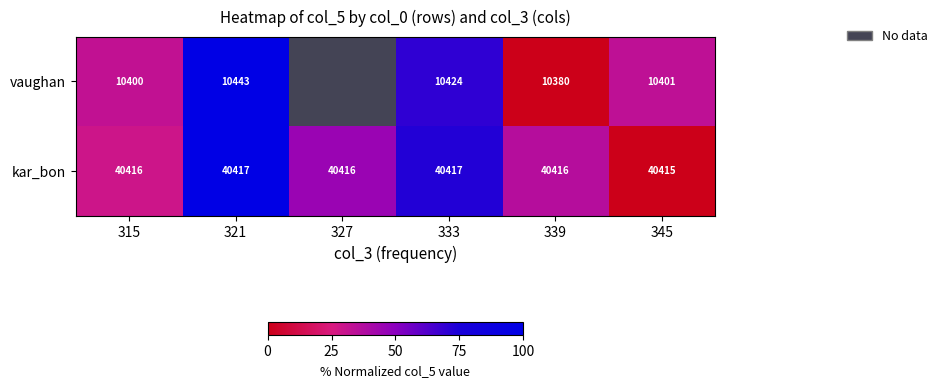

Between 315 and 339, which series saw the biggest shift?

vaughan